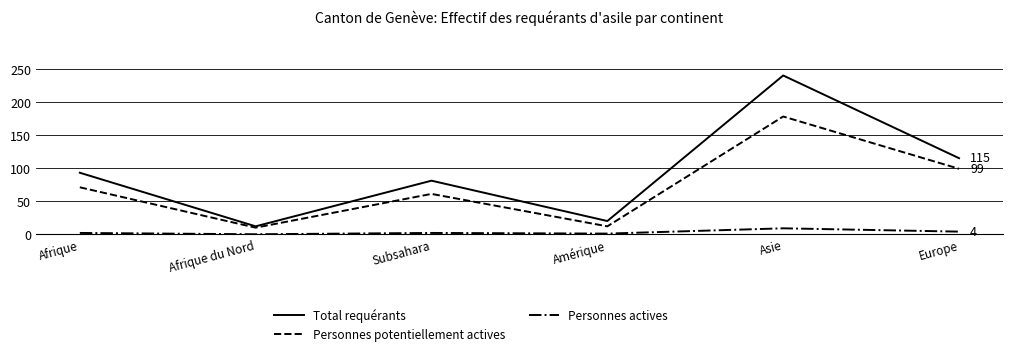

Rank the categories by Total requérants value from highest to lowest.

Asie, Europe, Afrique, Subsahara, Amérique, Afrique du Nord